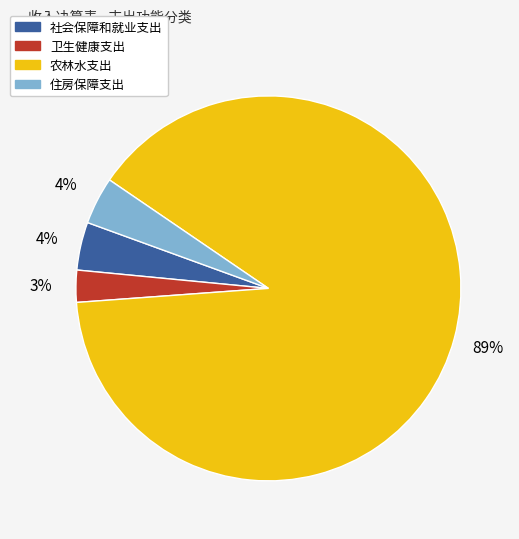

To the nearest percent, what is the average slice percentage?

25%